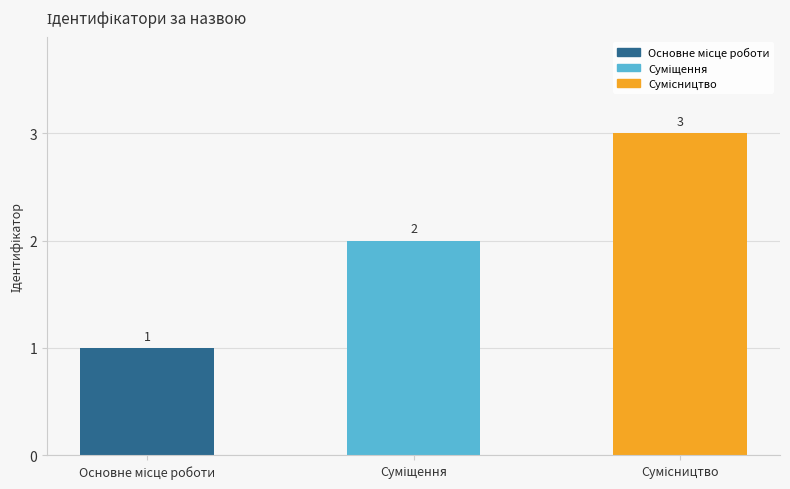

How many values are between 1 and 3?

3